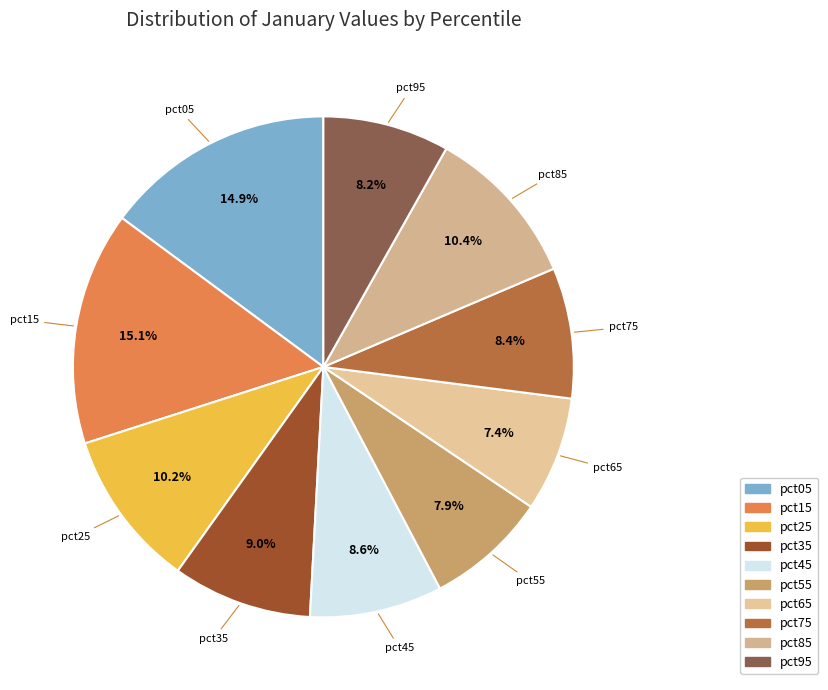

The pct45 slice represents 16% of the pie. True or false?

False